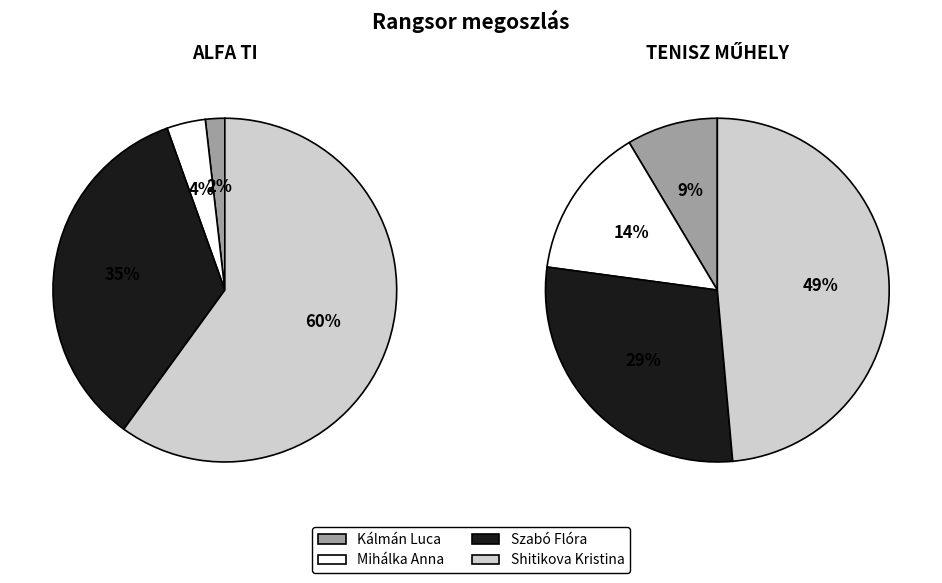

The 0 slice represents 18% of the pie. True or false?

False